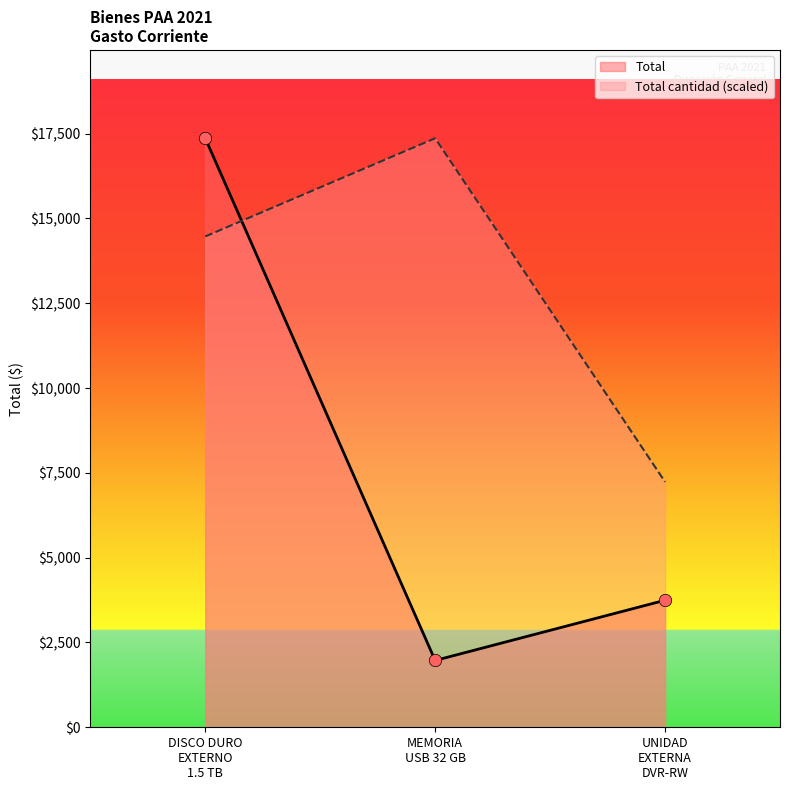

Which series reaches the minimum Y coordinate?

Total